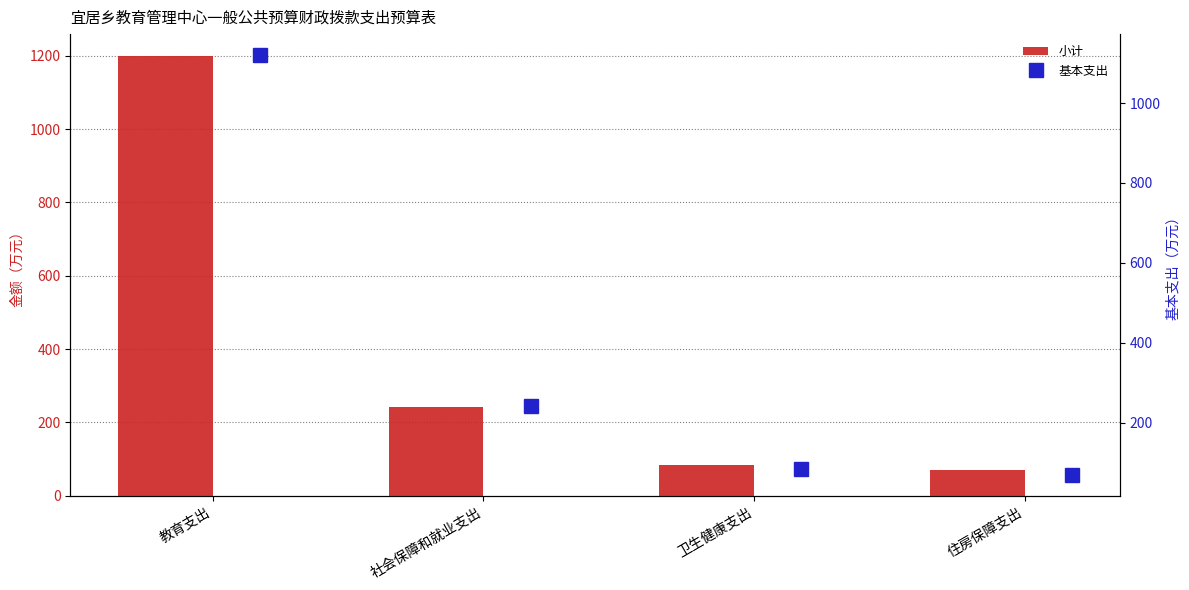

Between 住房保障支出 and 卫生健康支出, which is larger?

卫生健康支出